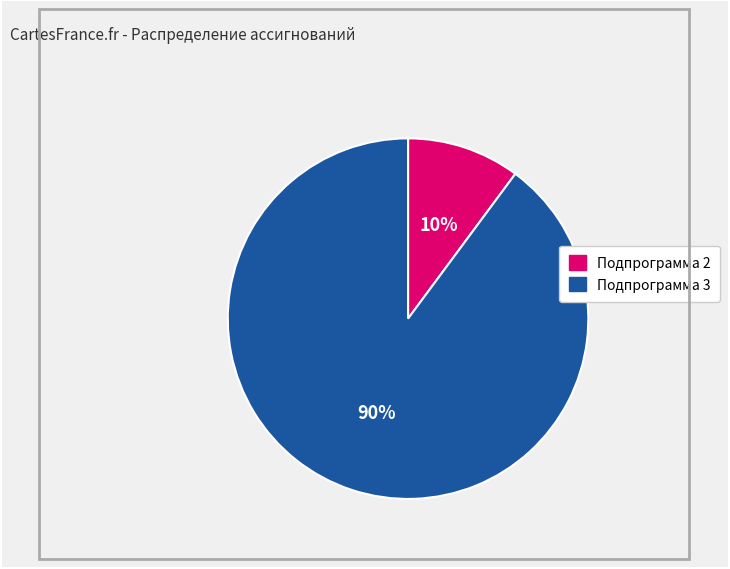

What is the majority slice?

Подпрограмма 3